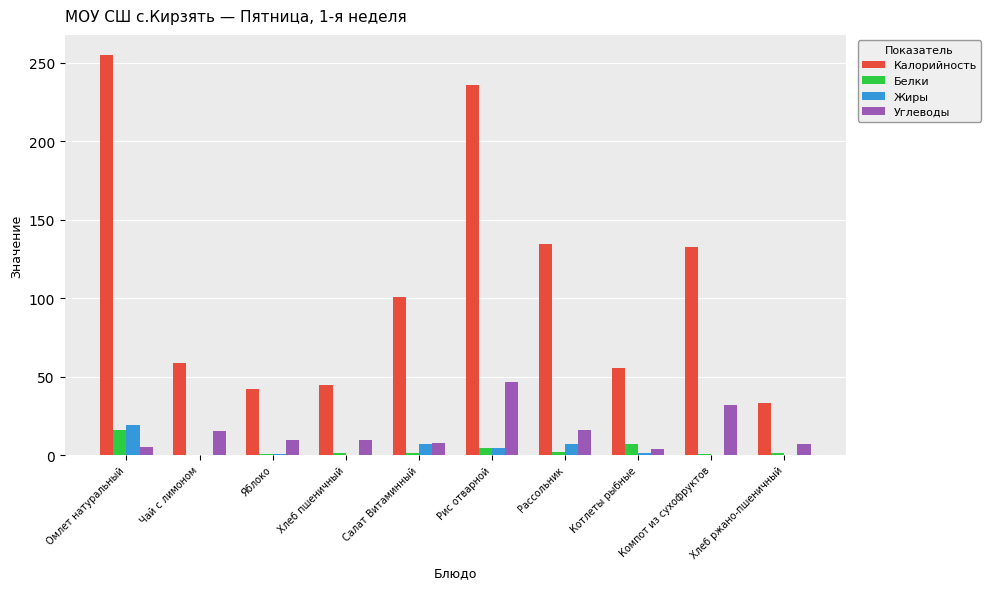

Between Чай с лимоном and Рис отварной, which series saw the biggest shift?

Калорийность